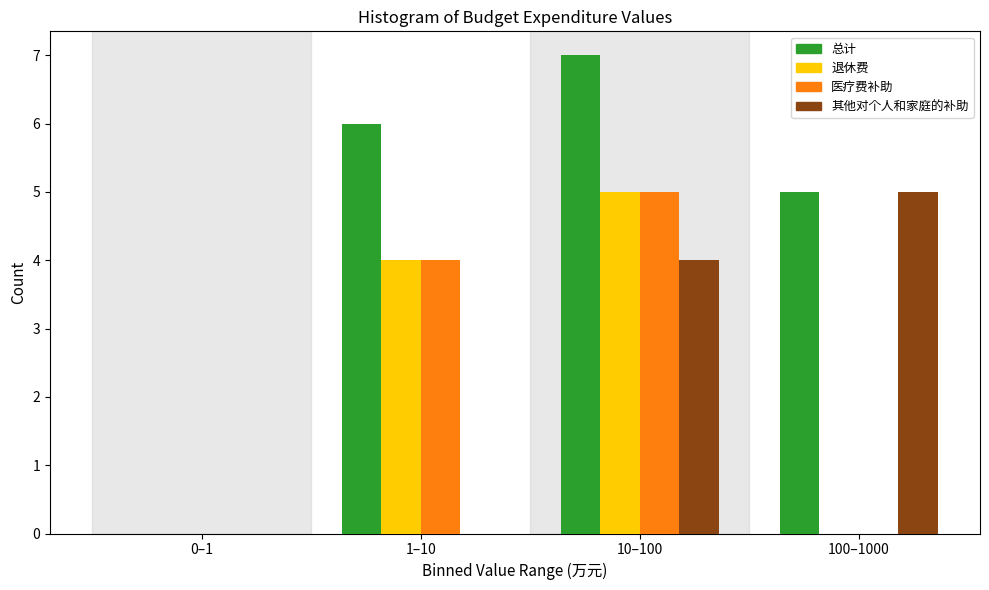

Reading left to right, what are all the values shown in this chart?

总计: 0–1=0	1–10=6	10–100=7	100–1000=5
退休费: 0–1=0	1–10=4	10–100=5	100–1000=0
医疗费补助: 0–1=0	1–10=4	10–100=5	100–1000=0
其他对个人和家庭的补助: 0–1=0	1–10=0	10–100=4	100–1000=5